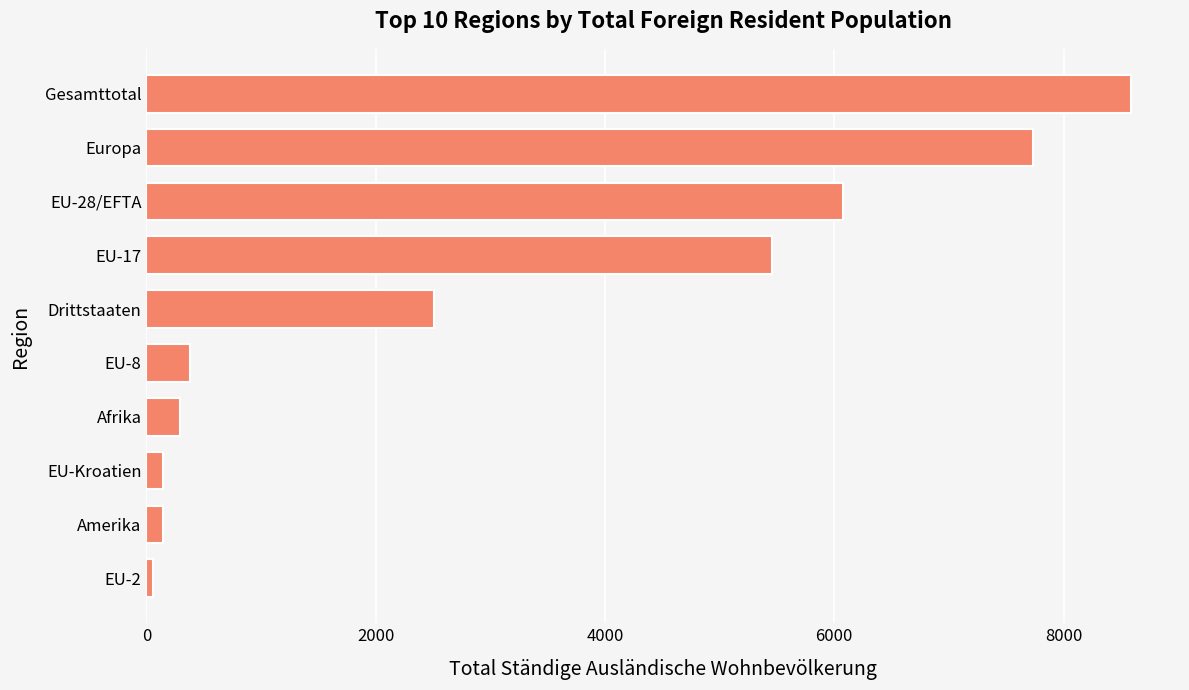

What is the sum of all values?

31398